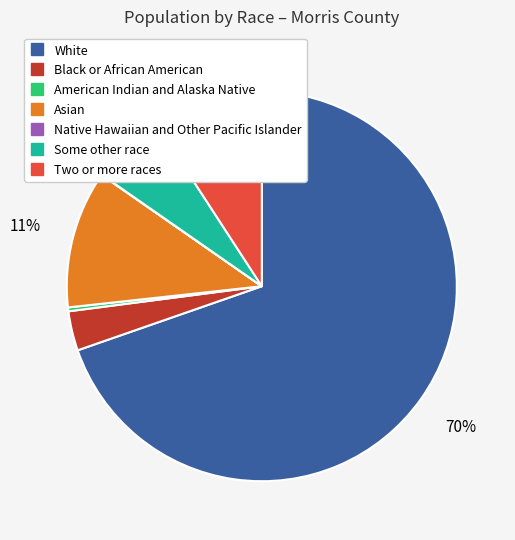

True or false: Two or more races accounts for 16% of the total.

False